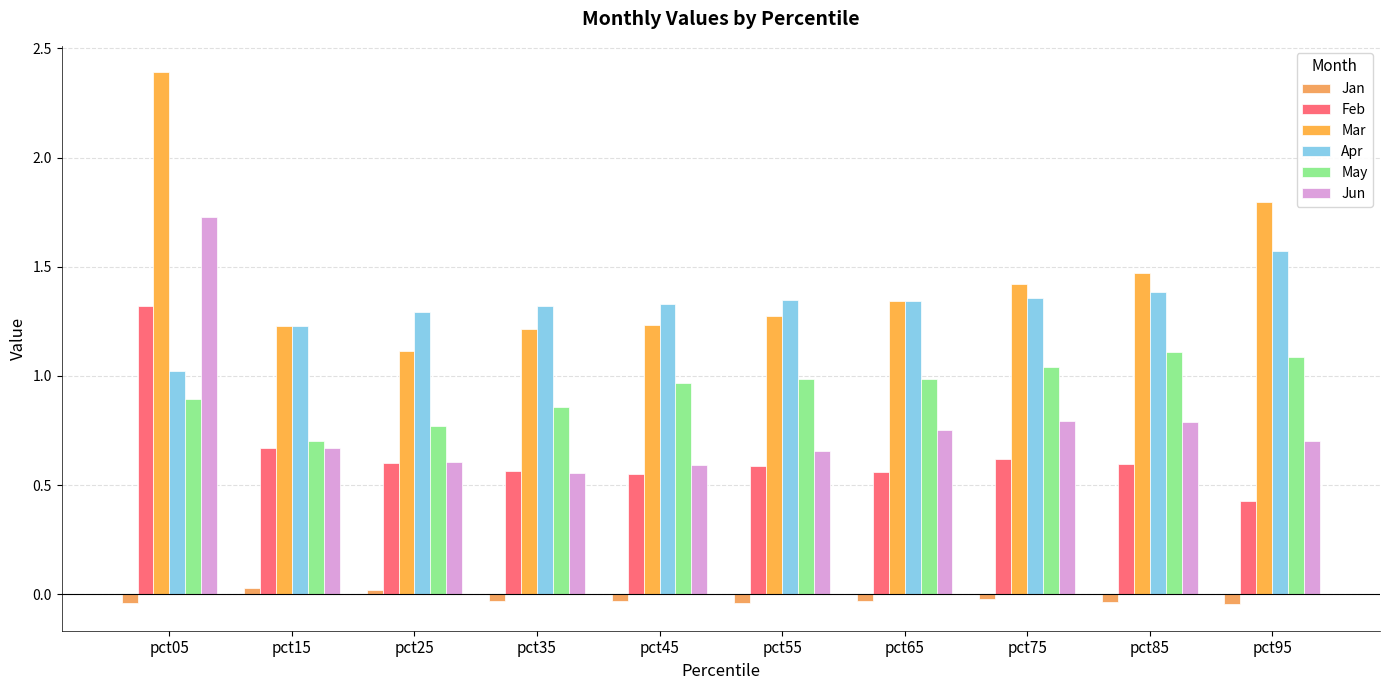

Does the chart contain stacked bars?

No